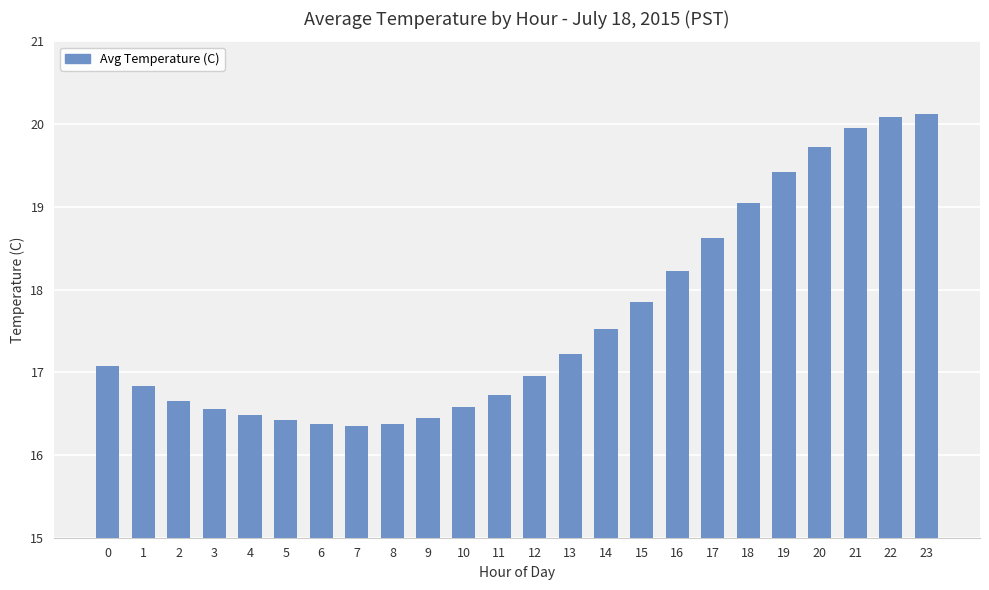

What is the ratio of the value at 21 to the value at 20?

1.0